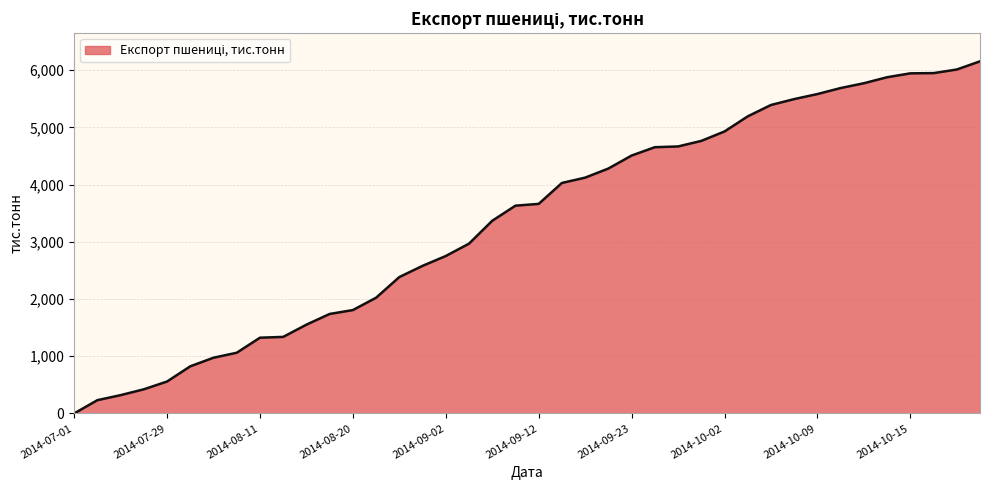

What is the greatest value displayed?

6155